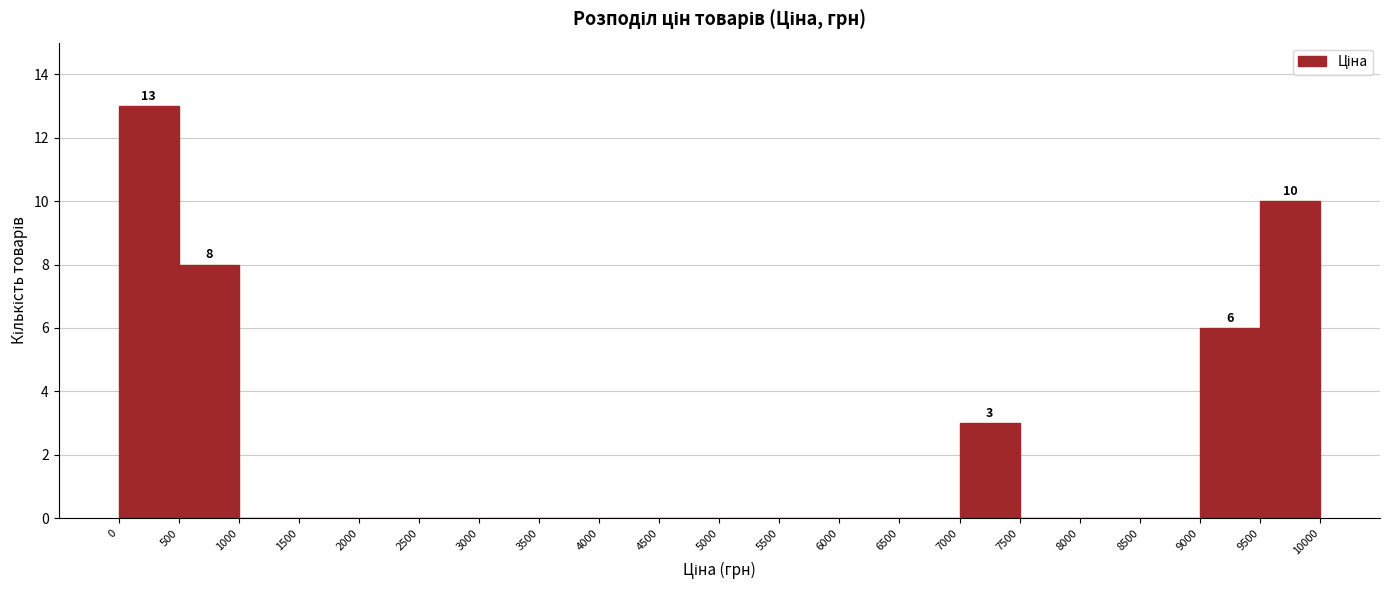

Over which range of the x-axis is the bar tallest?

0 to 500